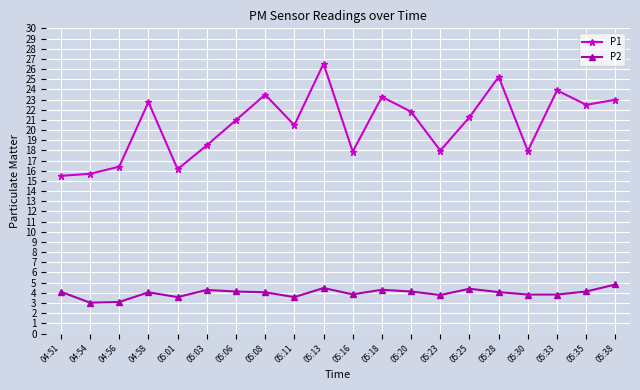

True or false: P2 and P1 cross at least once.

False